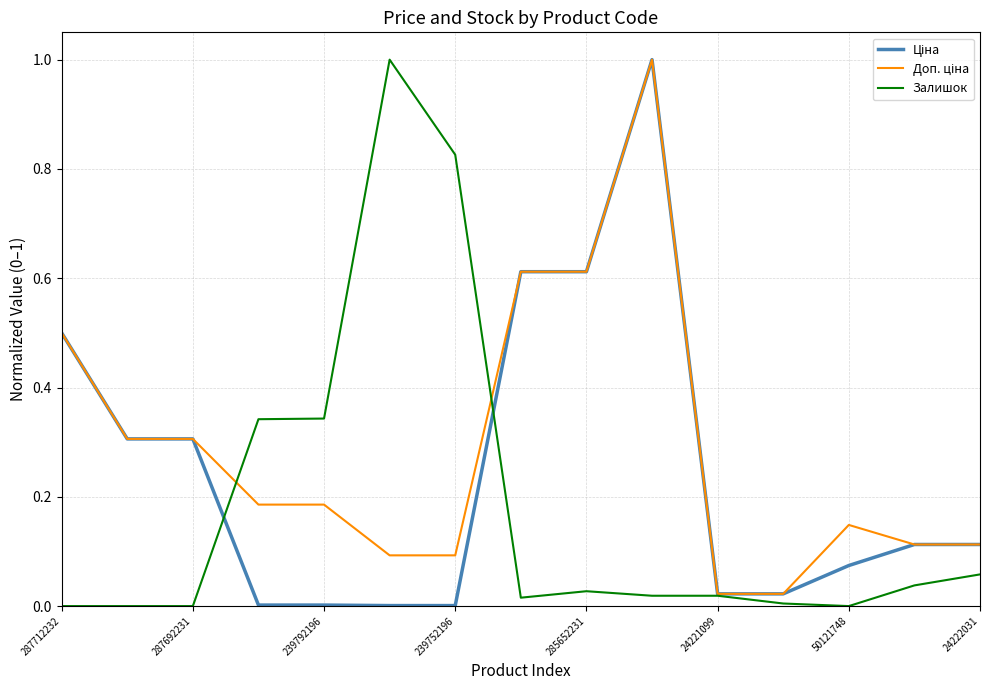

What is the greatest value displayed?

1.0